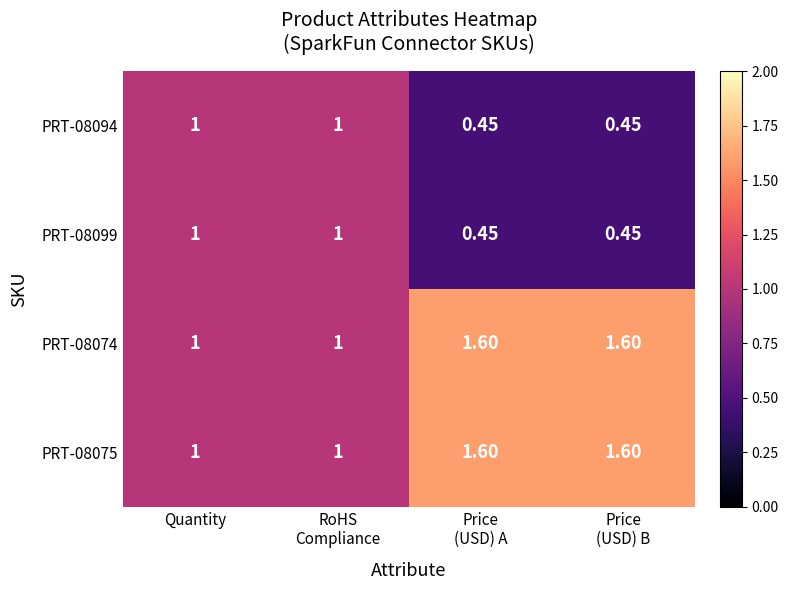

What is the minimum value shown in the chart?

0.5